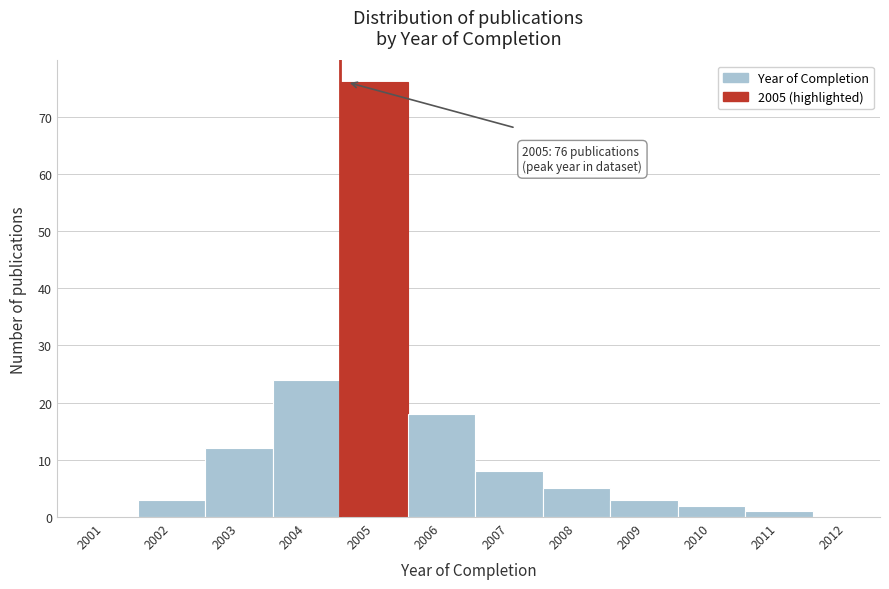

Which range on the x-axis has the tallest bar?

2004.5 to 2005.5